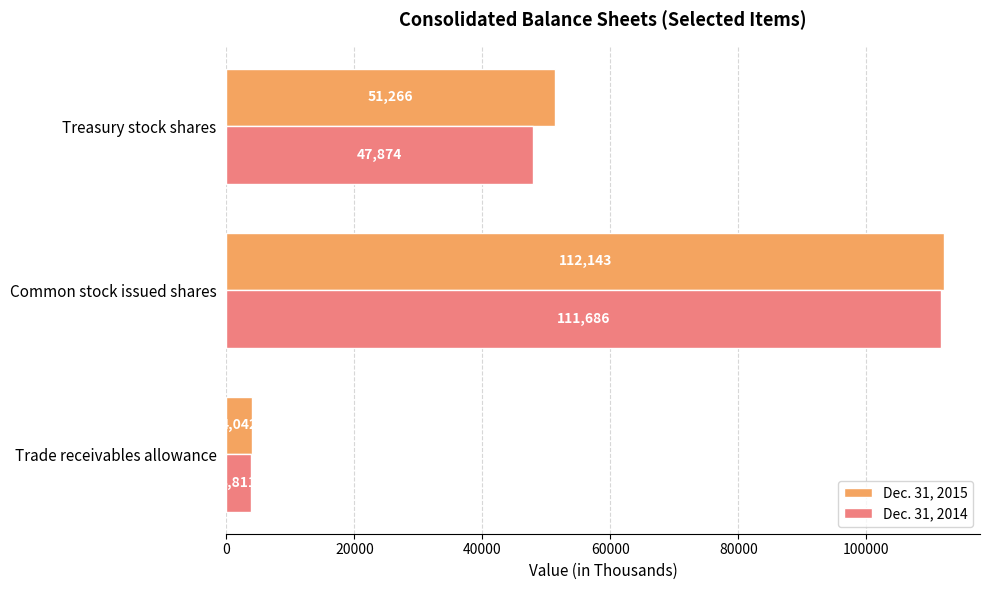

Which series has the widest spread of values?

Dec. 31, 2015